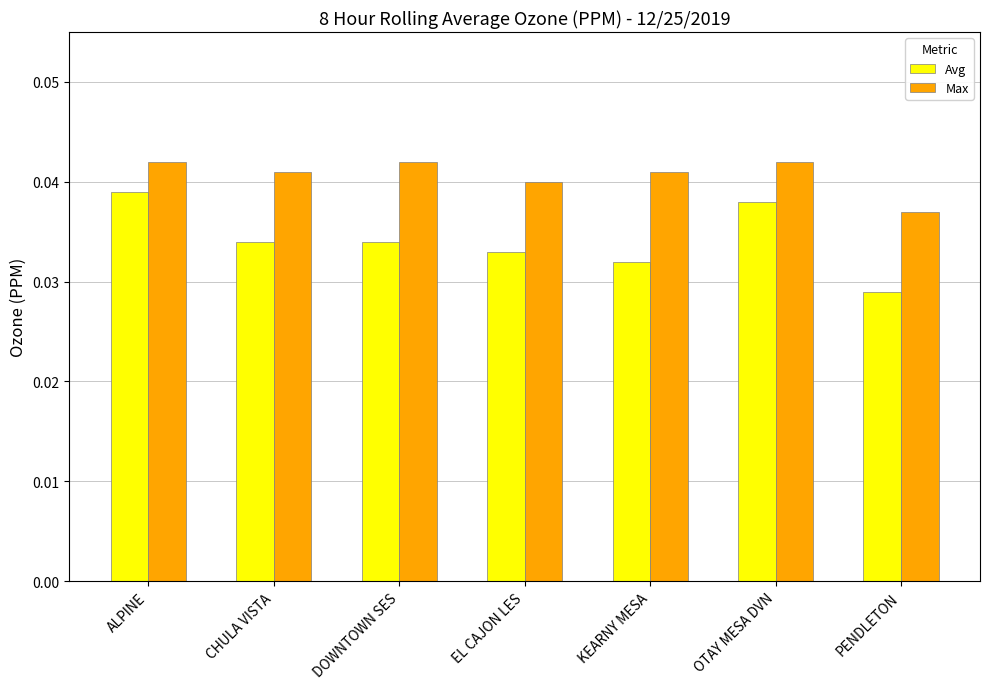

At which label is Avg closest to 0?

PENDLETON